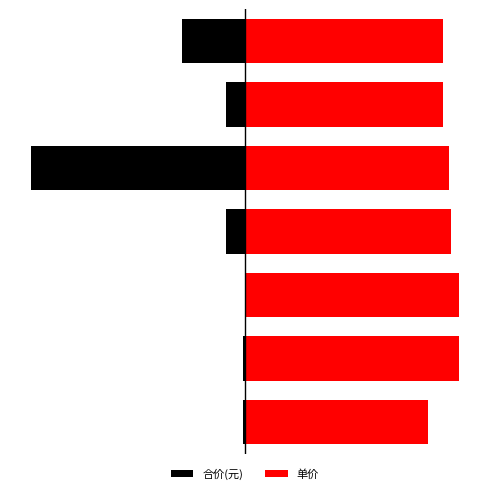

List the labels in order of 合价(元) value, smallest first.

4, 6, 5, 3, 1, 0, 2